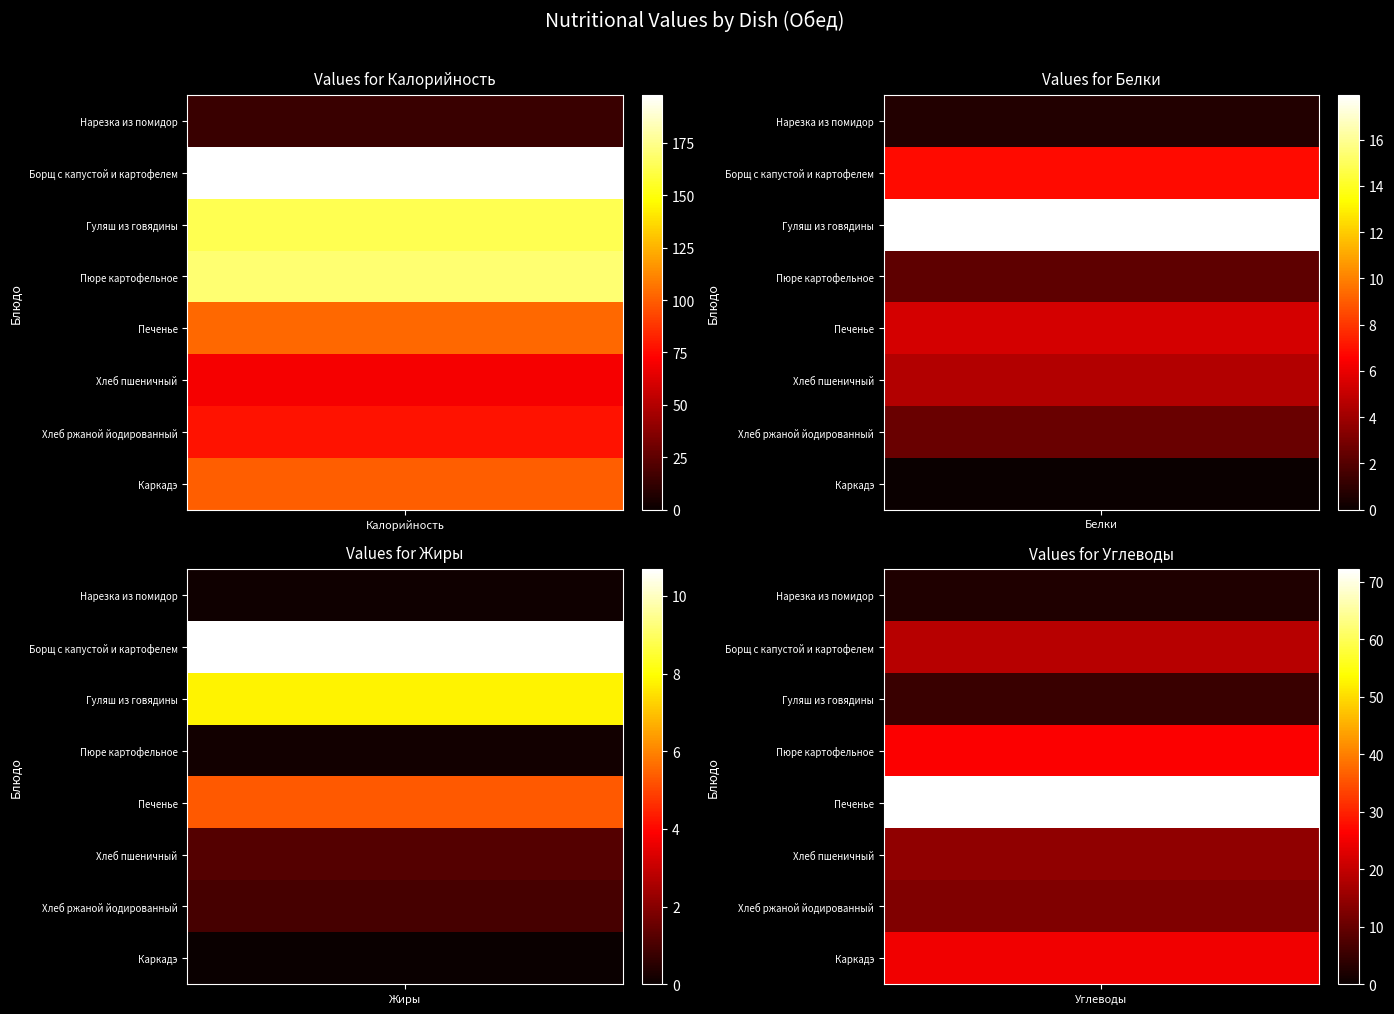

What is the difference between the highest and lowest values at 0?

183.5